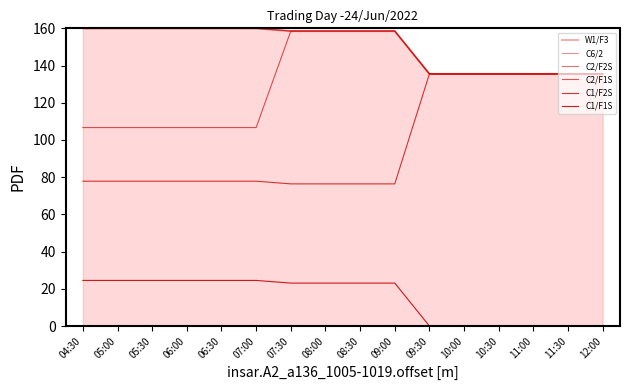

Reading left to right, transcribe all the data shown in this chart.

W1/F3: 04:30=160.0	05:00=160.0	05:30=160.0	06:00=160.0	06:30=160.0	07:00=160.0	07:30=158.6	08:00=158.6	08:30=158.6	09:00=158.6	09:30=135.5	10:00=135.5	10:30=135.5	11:00=135.5	11:30=135.5	12:00=135.5
C6/2: 04:30=160.0	05:00=160.0	05:30=160.0	06:00=160.0	06:30=160.0	07:00=160.0	07:30=158.6	08:00=158.6	08:30=158.6	09:00=158.6	09:30=135.5	10:00=135.5	10:30=135.5	11:00=135.5	11:30=135.5	12:00=135.5
C2/F2S: 04:30=160.0	05:00=160.0	05:30=160.0	06:00=160.0	06:30=160.0	07:00=160.0	07:30=158.6	08:00=158.6	08:30=158.6	09:00=158.6	09:30=135.5	10:00=135.5	10:30=135.5	11:00=135.5	11:30=135.5	12:00=135.5
C2/F1S: 04:30=106.7	05:00=106.7	05:30=106.7	06:00=106.7	06:30=106.7	07:00=106.7	07:30=158.6	08:00=158.6	08:30=158.6	09:00=158.6	09:30=135.5	10:00=135.5	10:30=135.5	11:00=135.5	11:30=135.5	12:00=135.5
C1/F2S: 04:30=77.8	05:00=77.8	05:30=77.8	06:00=77.8	06:30=77.8	07:00=77.8	07:30=76.4	08:00=76.4	08:30=76.4	09:00=76.4	09:30=135.5	10:00=135.5	10:30=135.5	11:00=135.5	11:30=135.5	12:00=135.5
C1/F1S: 04:30=24.5	05:00=24.5	05:30=24.5	06:00=24.5	06:30=24.5	07:00=24.5	07:30=23.1	08:00=23.1	08:30=23.1	09:00=23.1	09:30=0.0	10:00=0.0	10:30=0.0	11:00=0.0	11:30=0.0	12:00=0.0